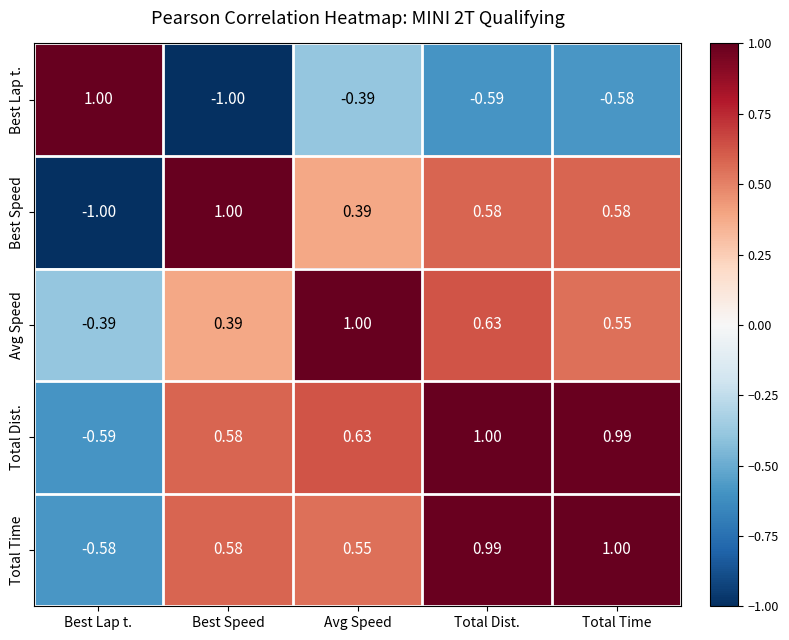

At which label is Total Time closest to 0?

Avg Speed